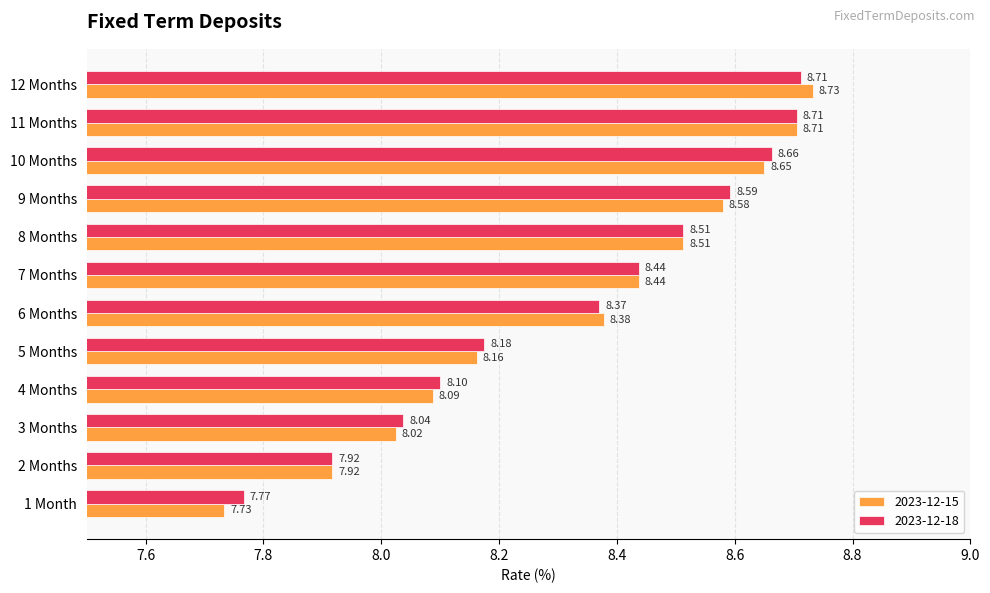

True or false: 2023-12-18 has a value of 8.7 at 12 Months.

True